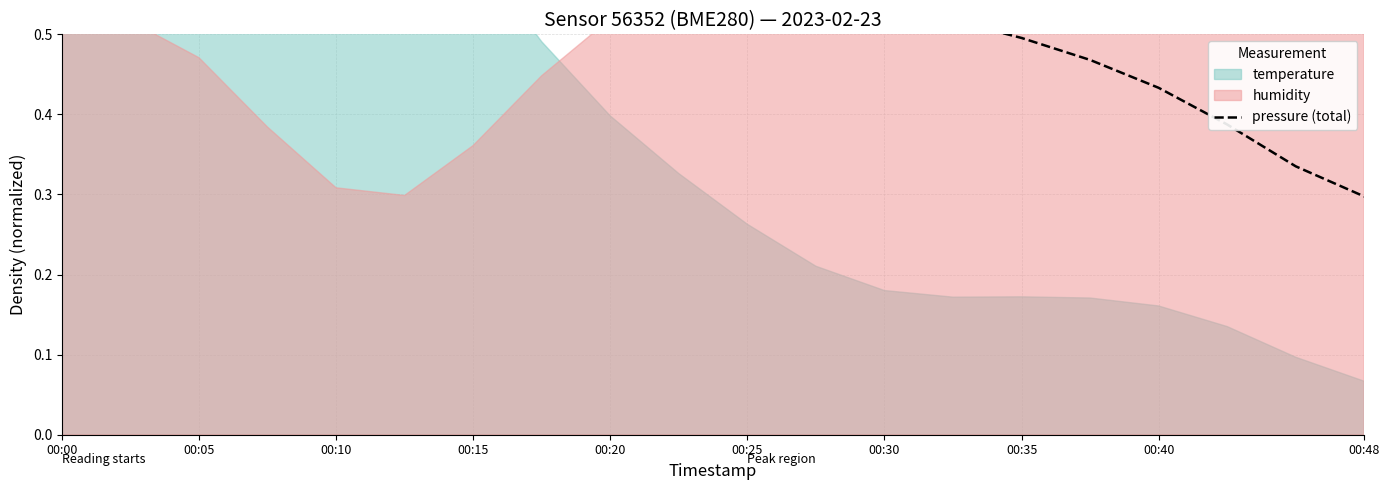

True or false: the data has more than 0 interior local peaks.

True